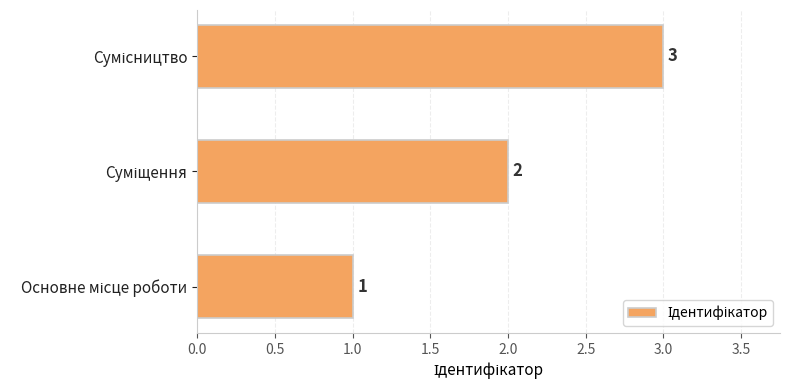

Count the number of categories in the chart.

3